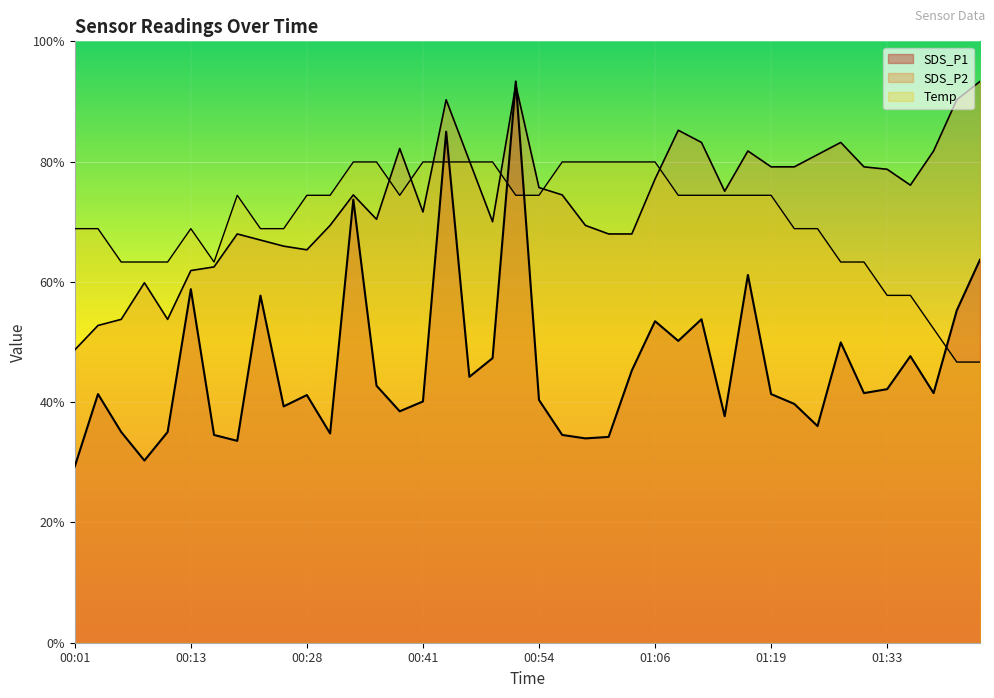

In Temp, how many points are higher than both neighbors (excluding endpoints)?

2